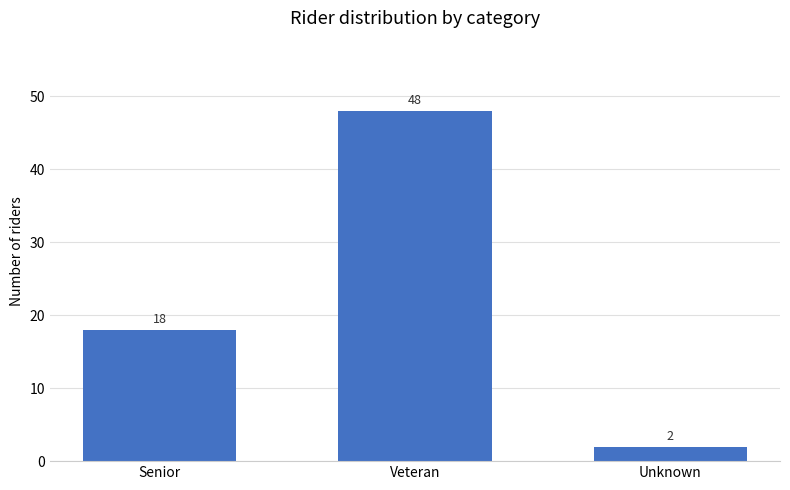

List the labels in order of value, smallest first.

Unknown, Senior, Veteran